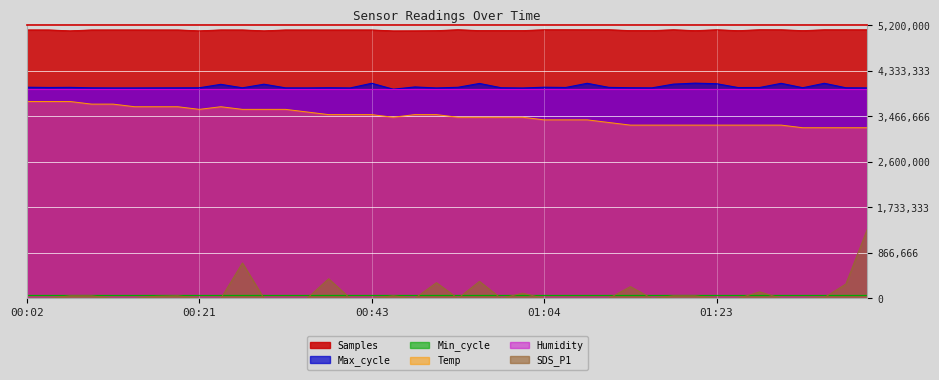

Reading left to right, list all the values displayed in this chart.

Samples: 5113821	5113442	5096436	5113329	5113576	5113840	5113103	5113336	5096271	5113593	5113265	5096464	5113278	5113135	5113034	5113437	5113298	5095394	5096266	5099399	5117482	5100202	5100115	5100382	5117238	5117104	5116601	5117427	5100369	5100186	5116840	5099740	5116971	5099442	5117067	5116753	5099824	5116411	5116412	5116437
Max_cycle: 4021600	4016600	4018800	4010200	4008000	4008000	4009400	4010000	4011000	4076600	4010200	4079000	4009400	4008400	4012200	4008000	4096600	3983800	4026800	4007800	4020200	4093400	4011800	4007000	4021600	4016600	4096400	4018600	4012000	4009600	4080400	4099000	4088400	4015400	4016600	4095600	4012000	4096400	4011000	4008400
Temp: 3750000	3750000	3750000	3700000	3700000	3650000	3650000	3650000	3600000	3650000	3600000	3600000	3600000	3550000	3500000	3500000	3500000	3450000	3500000	3500000	3450000	3450000	3450000	3450000	3400000	3400000	3400000	3350000	3300000	3300000	3300000	3300000	3300000	3300000	3300000	3300000	3250000	3250000	3250000	3250000
SDS_P1: 0	0	50000	50000	0	0	40000	50000	0	0	675000	0	0	0	375000	0	0	50000	0	300000	0	325000	0	100000	0	0	0	0	225000	0	50000	50000	0	0	125000	0	0	15000	275000	1325000